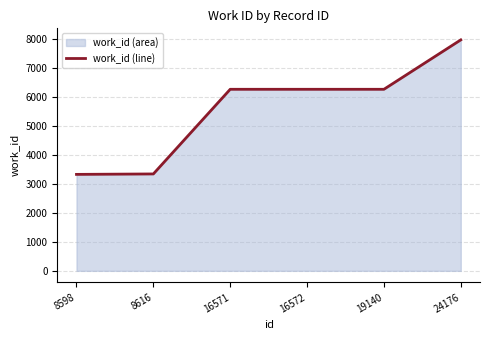

Reading right to left, extract all data points from this chart.

7969	6264	6264	6264	3343	3328